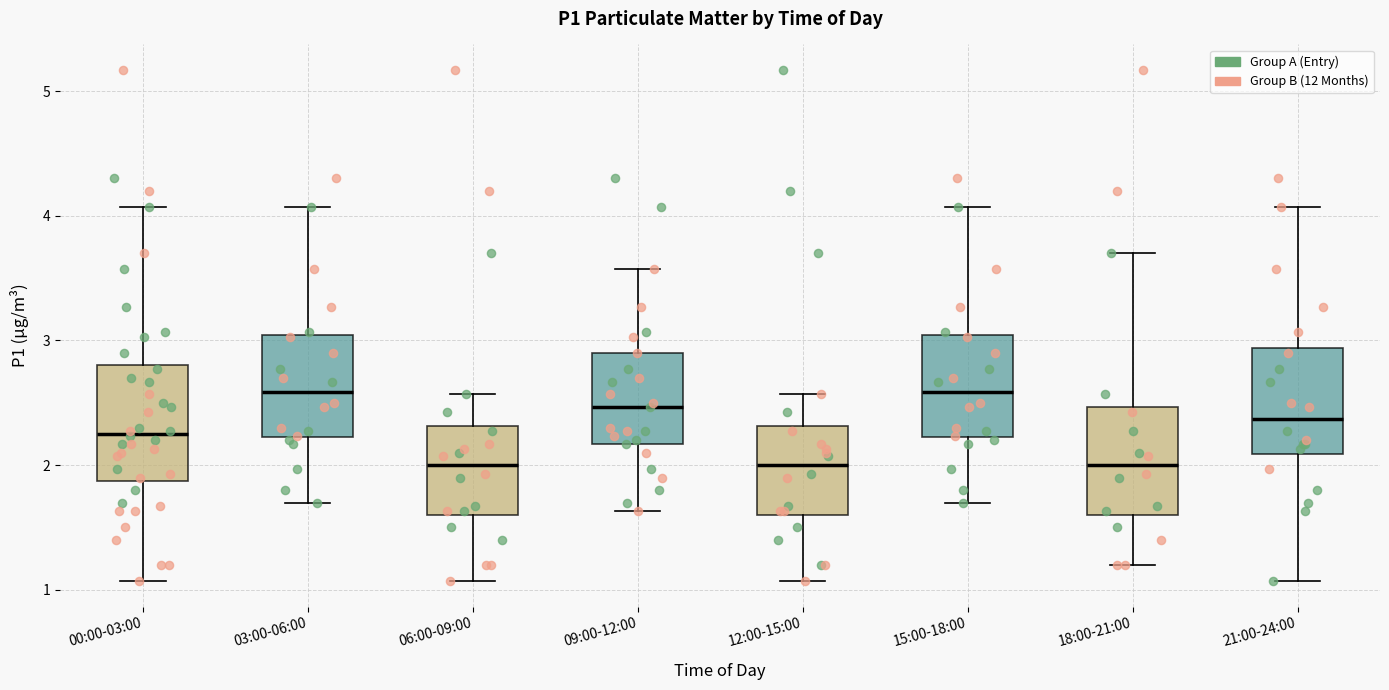

Where does the upper whisker of the box for 06:00-09:00 end on the y-axis? The values are not printed on the chart, so give them approximately, as read against the axis.

2.6